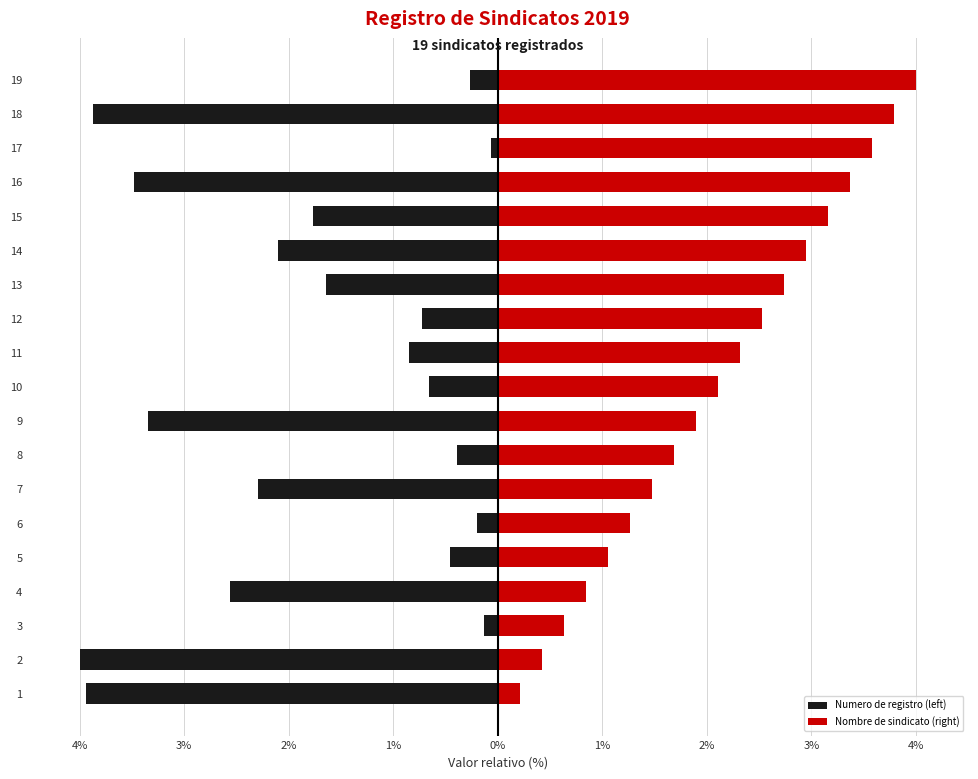

What is the sum of the Numero de registro (left) values at 19 and 1?

-4.2